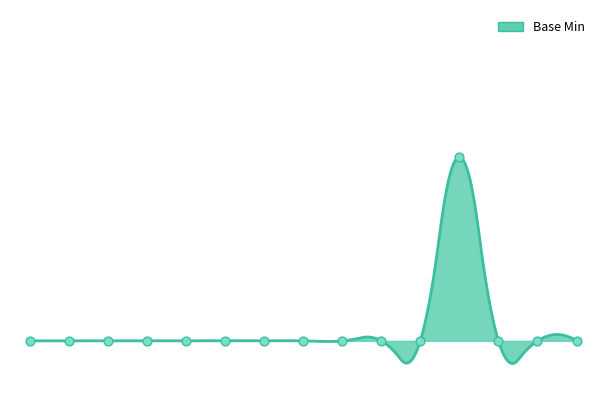

Between Basic.author and Basic.meta, which is larger?

Basic.author